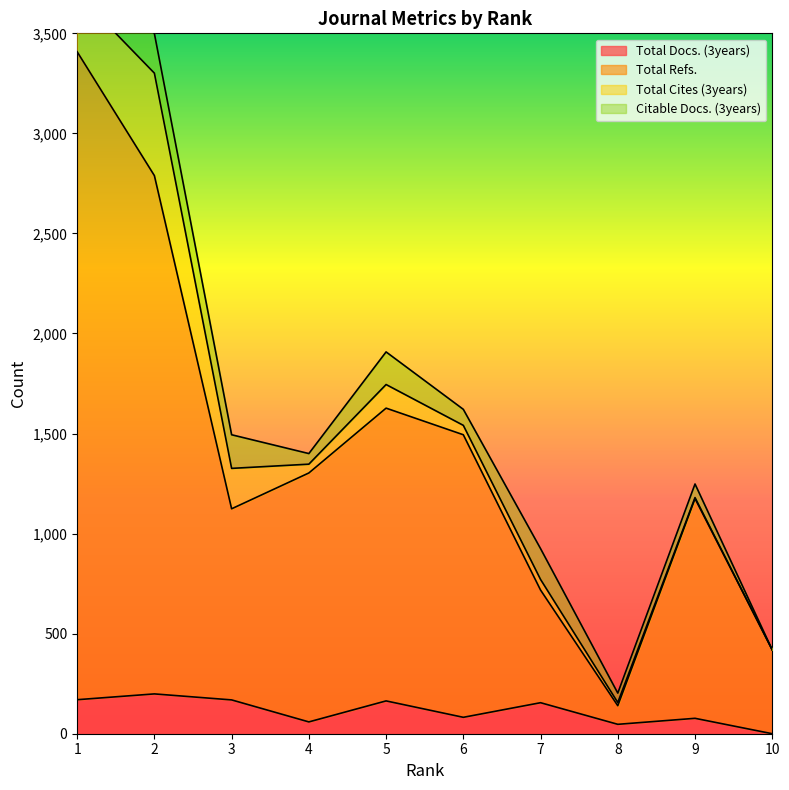

What is the difference between the Total Refs. values at 8 and 6?

1354